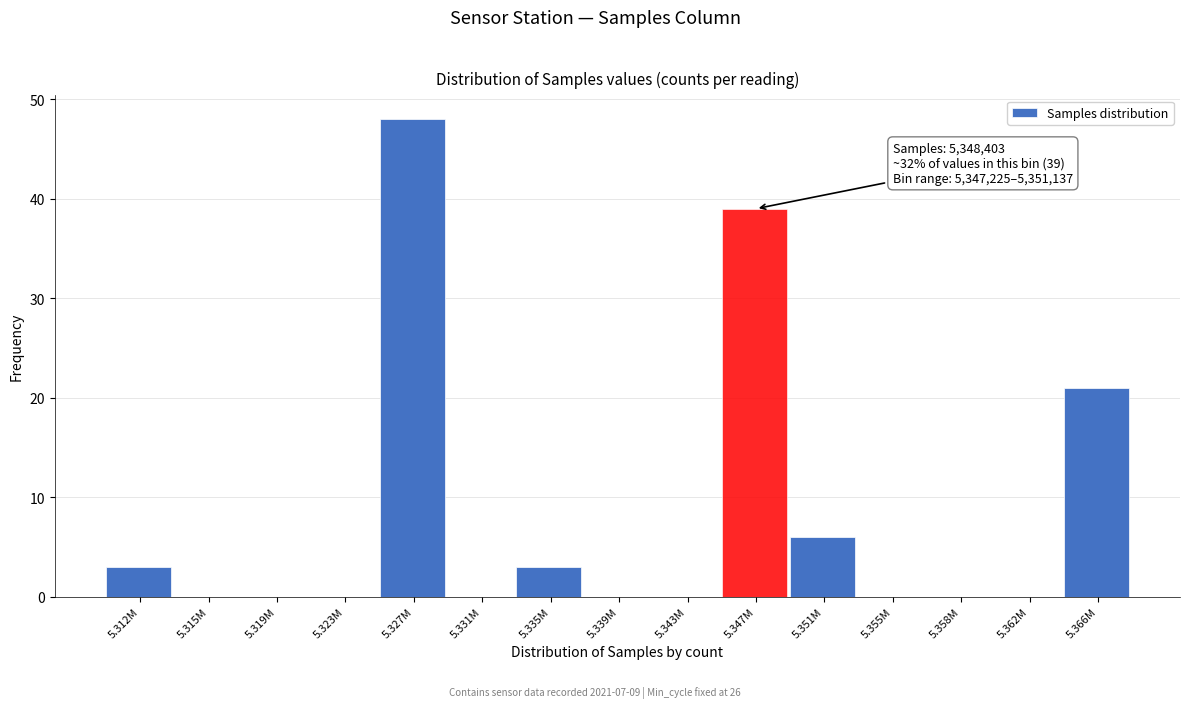

Reading left to right, transcribe all the data shown in this chart.

5.312M=3	5.315M=0	5.319M=0	5.323M=0	5.327M=48	5.331M=0	5.335M=3	5.339M=0	5.343M=0	5.347M=39	5.351M=6	5.355M=0	5.358M=0	5.362M=0	5.366M=21